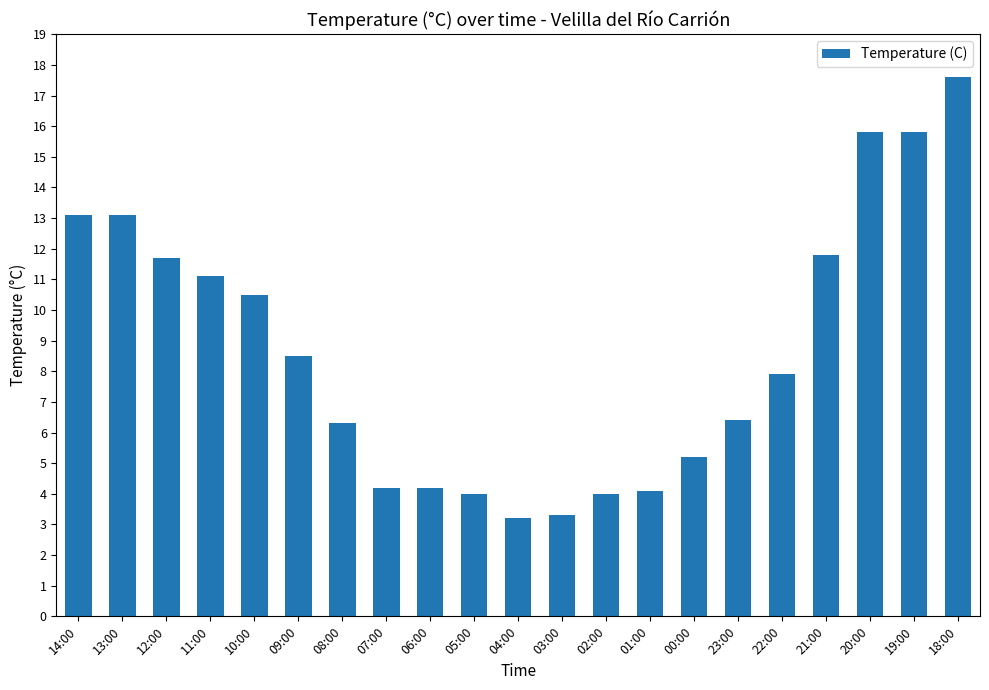

True or false: the data shows 11.1 at 11:00.

True